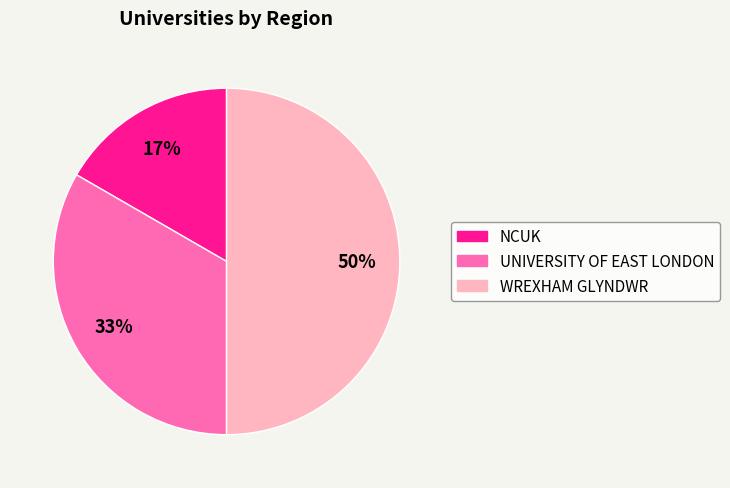

What is the smallest slice in the pie chart?

NCUK